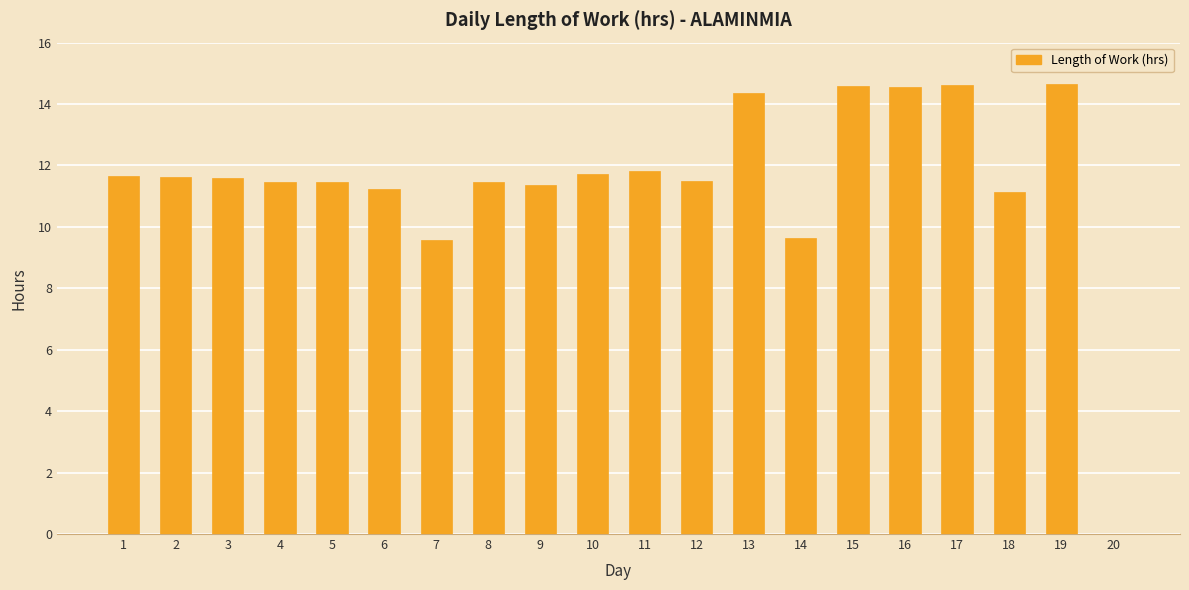

The chart shows a value of 14.3 at 13. True or false?

True